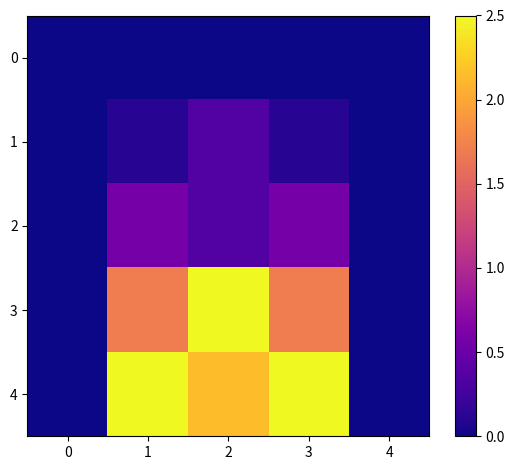

Which category has the highest value in the 2 series?

1